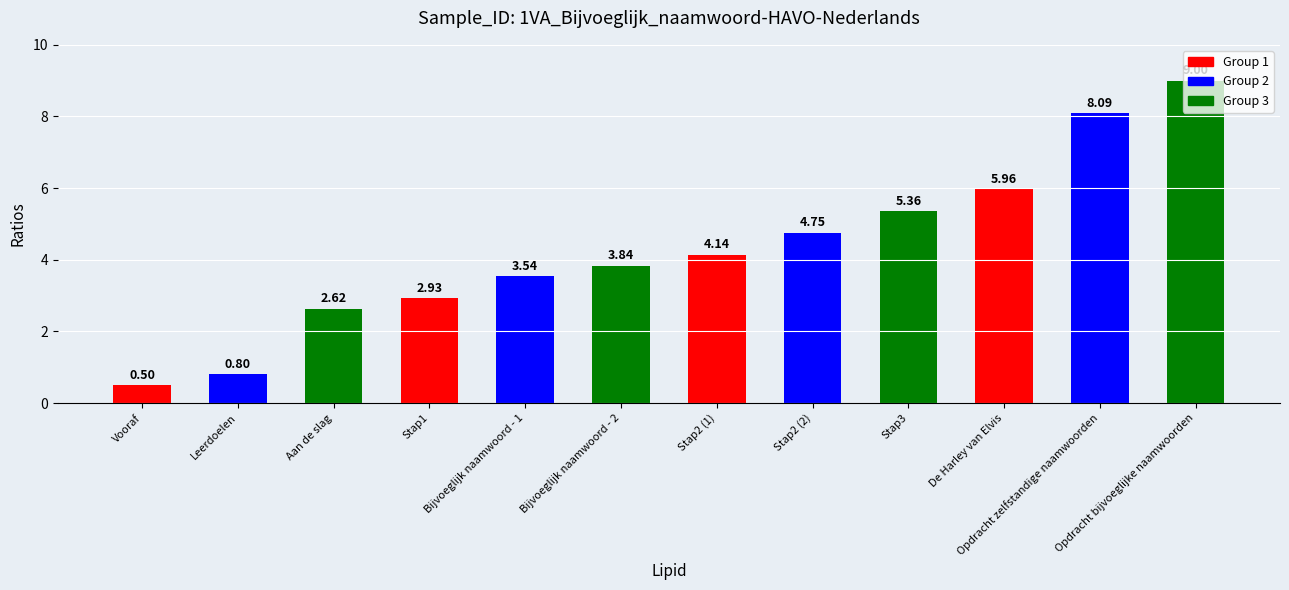

What is the minimum value shown in the chart?

0.5